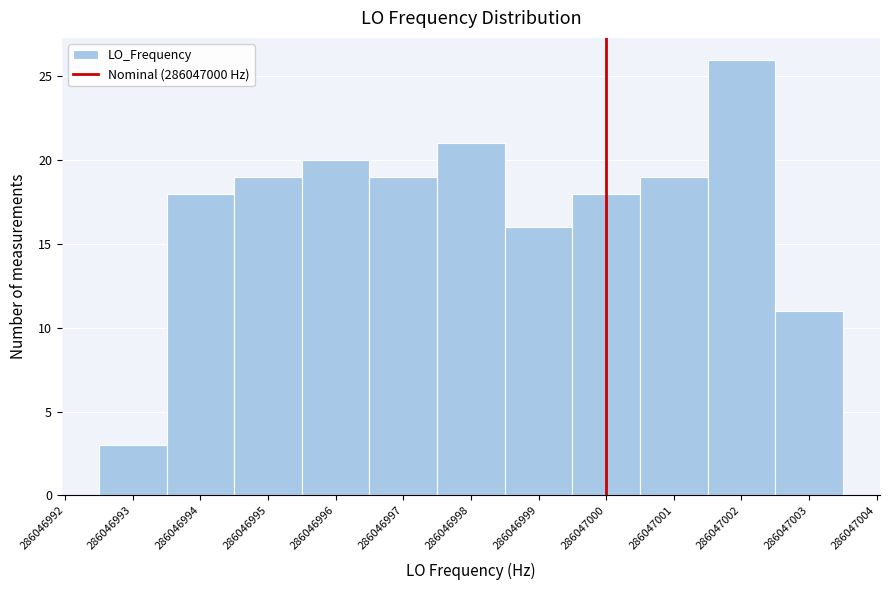

Reading left to right, list all the values displayed in this chart.

286046993=3	286046994=18	286046995=19	286046996=20	286046997=19	286046998=21	286046999=16	286047000=18	286047001=19	286047002=26	286047003=11